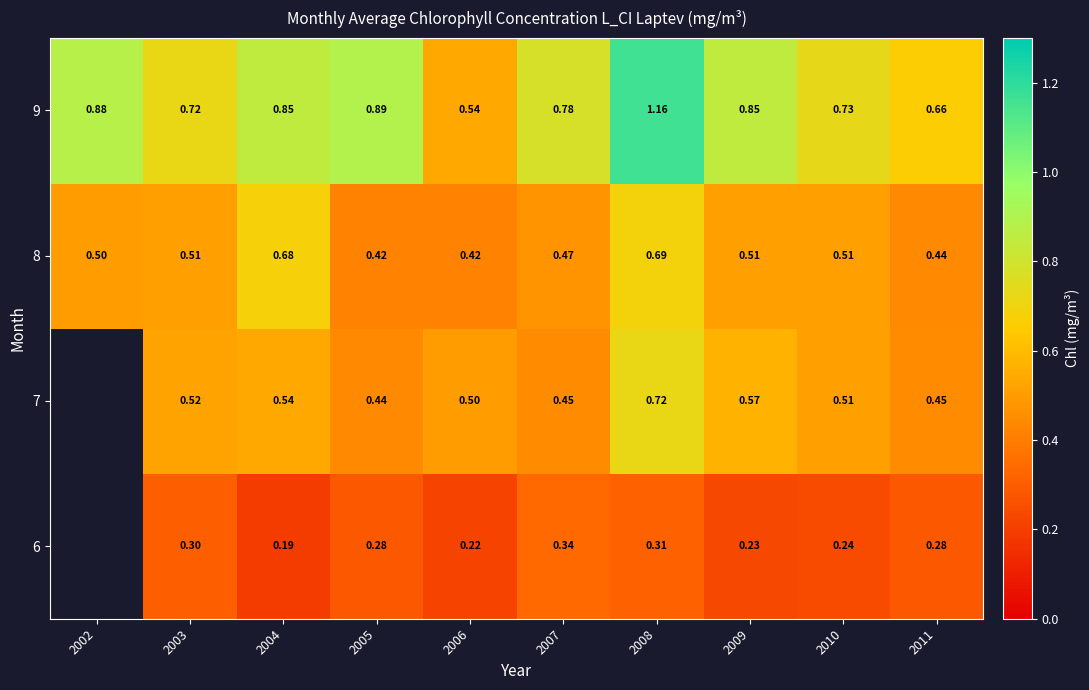

Is the value of 9 at 2005 greater than the value of 6 at 2004?

Yes